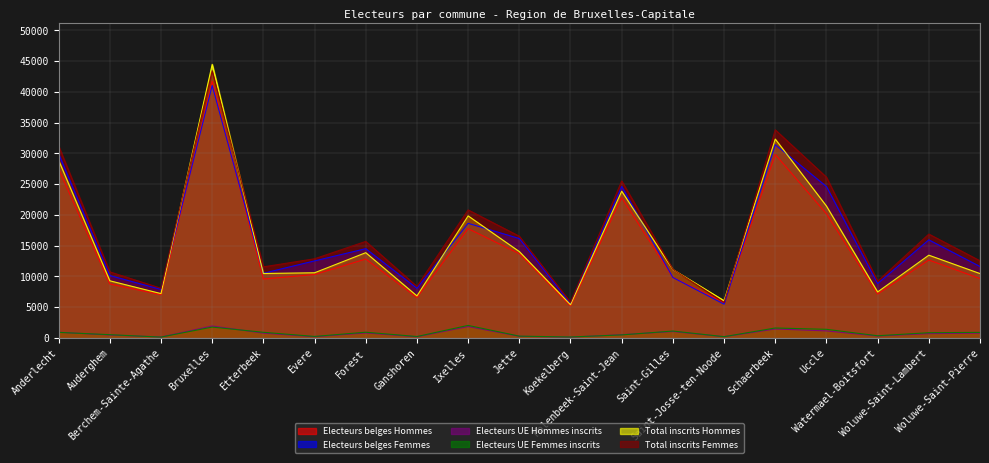

In Electeurs UE Femmes inscrits, how many points are higher than both neighbors (excluding endpoints)?

5